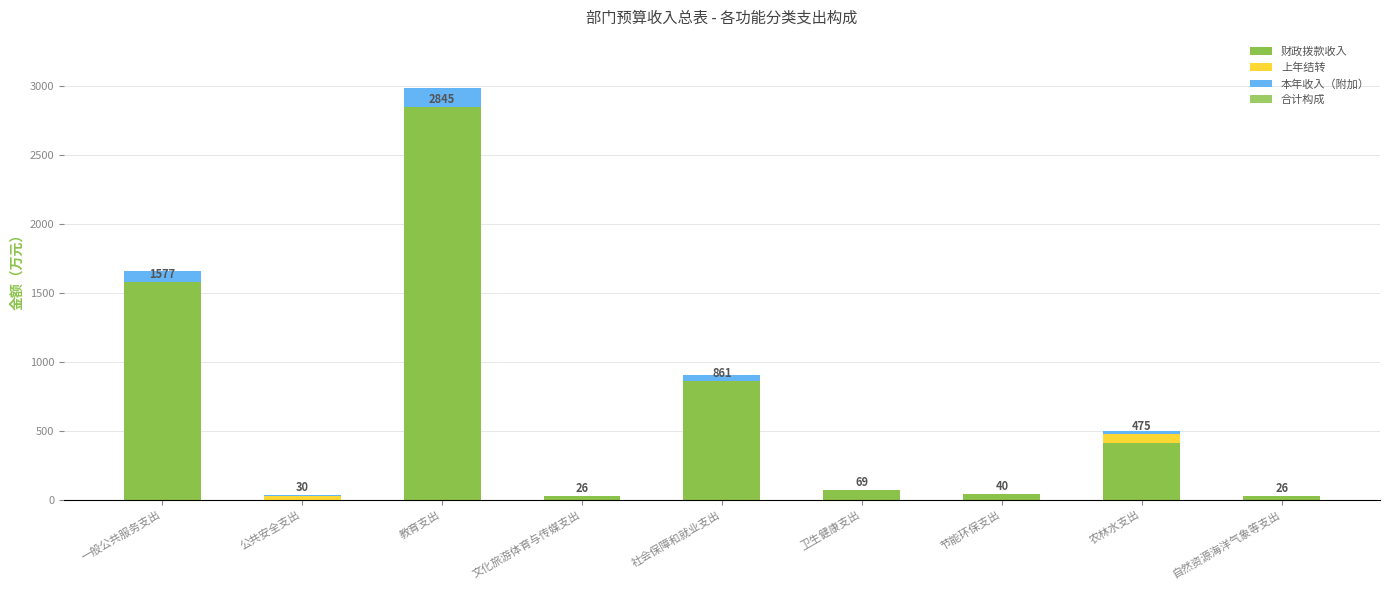

Which category has the highest value in the 财政拨款收入 series?

教育支出